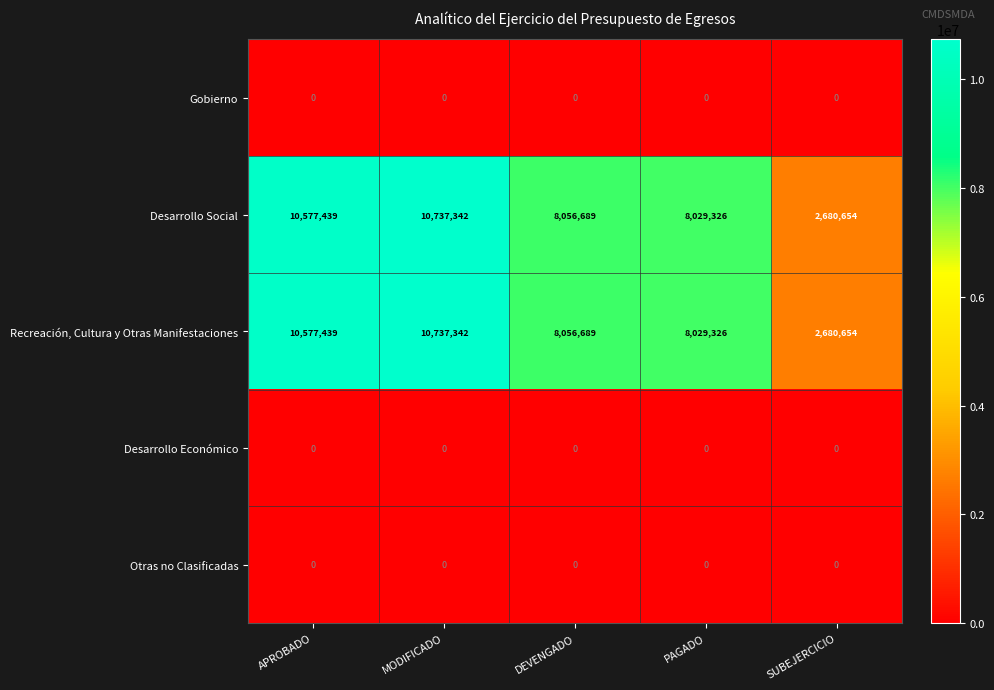

What is the spread (max minus min) of values at SUBEJERCICIO?

2680654